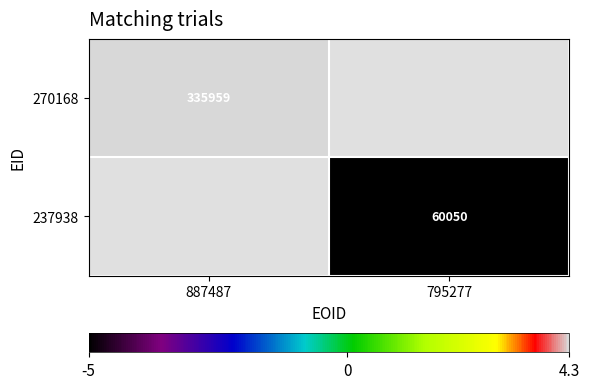

At which category does the chart reach its minimum across all series?

795277